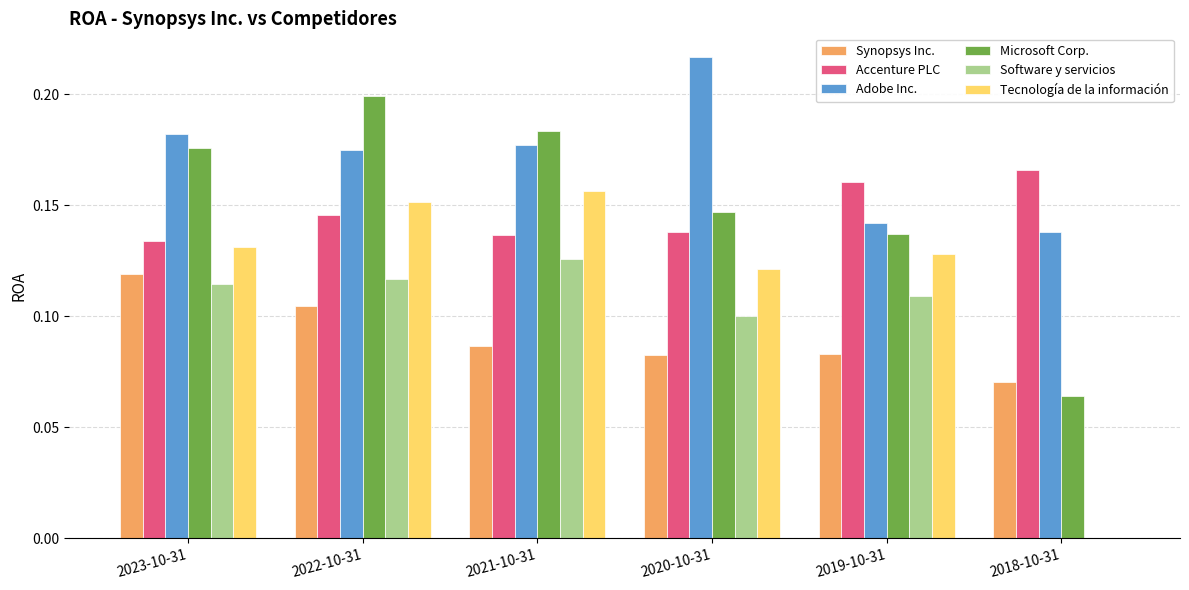

Is it true that Tecnología de la información equals 0.2 at 2020-10-31?

False